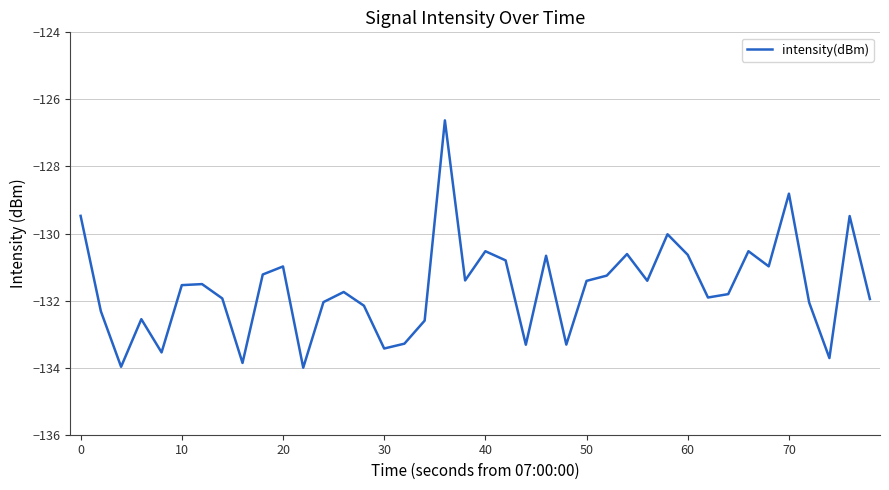

What is the maximum value shown in the chart?

-126.6